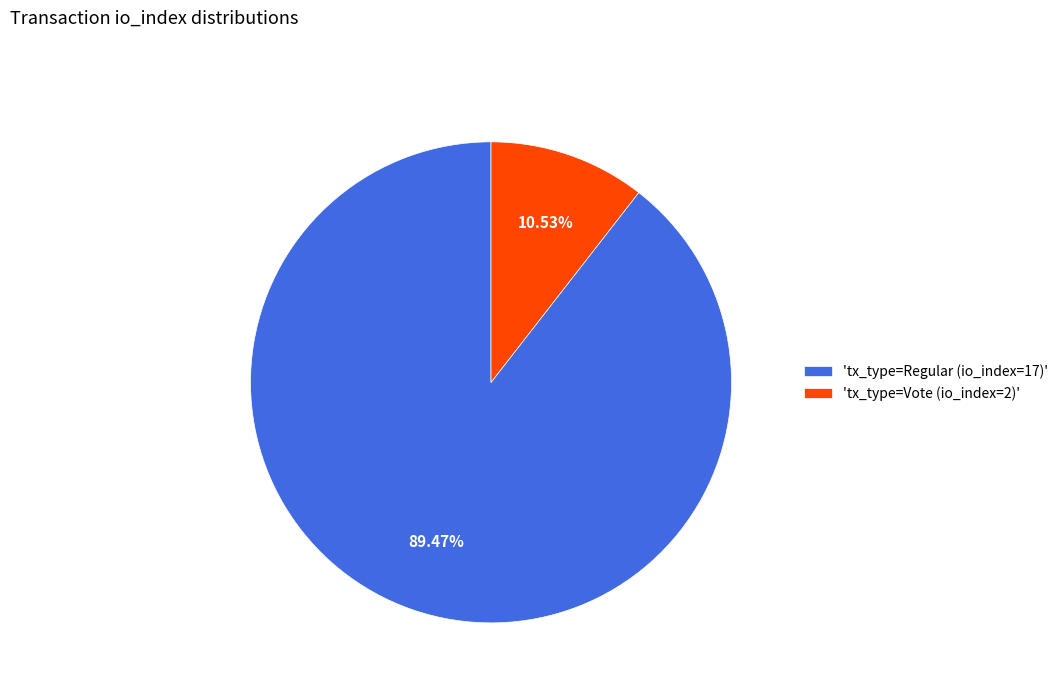

How many segments does this pie chart have?

2